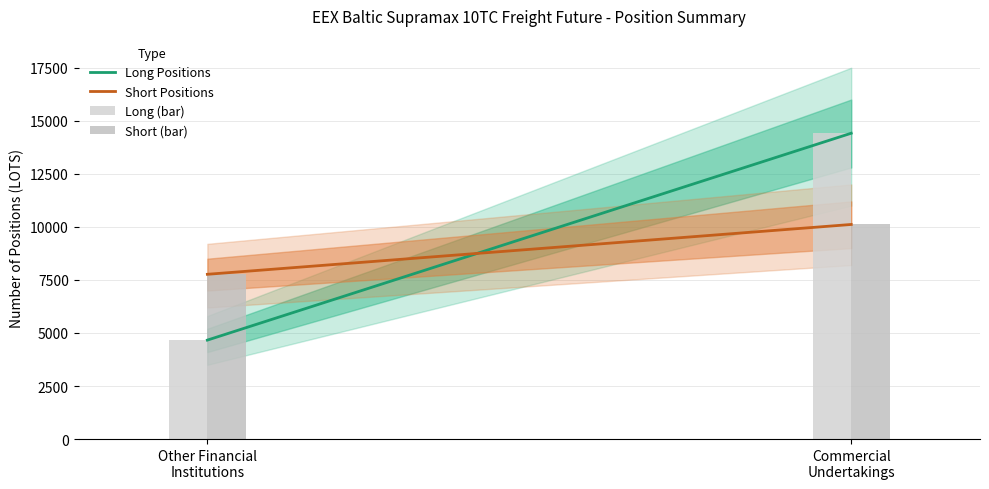

Are the bars grouped side by side (vs. stacked)?

Yes